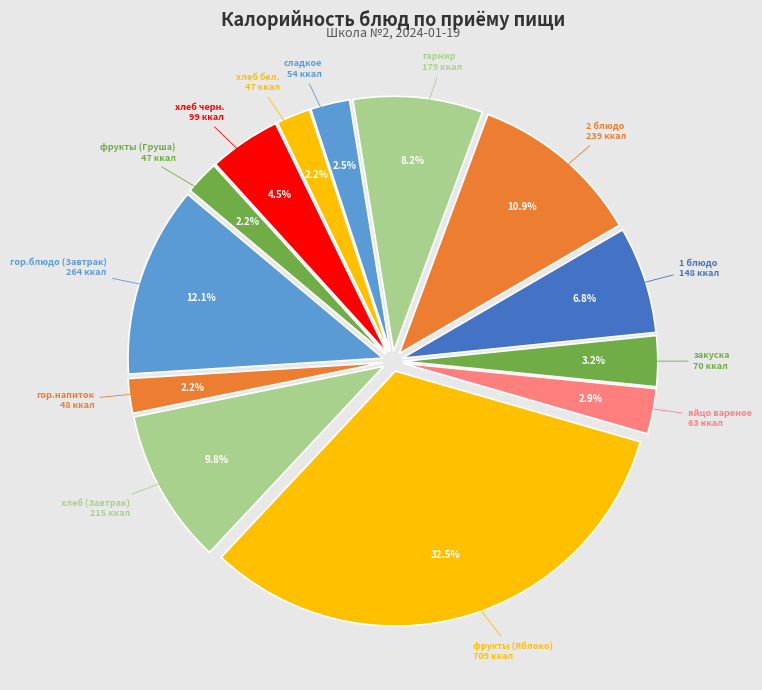

Count the number of slices in the pie.

13